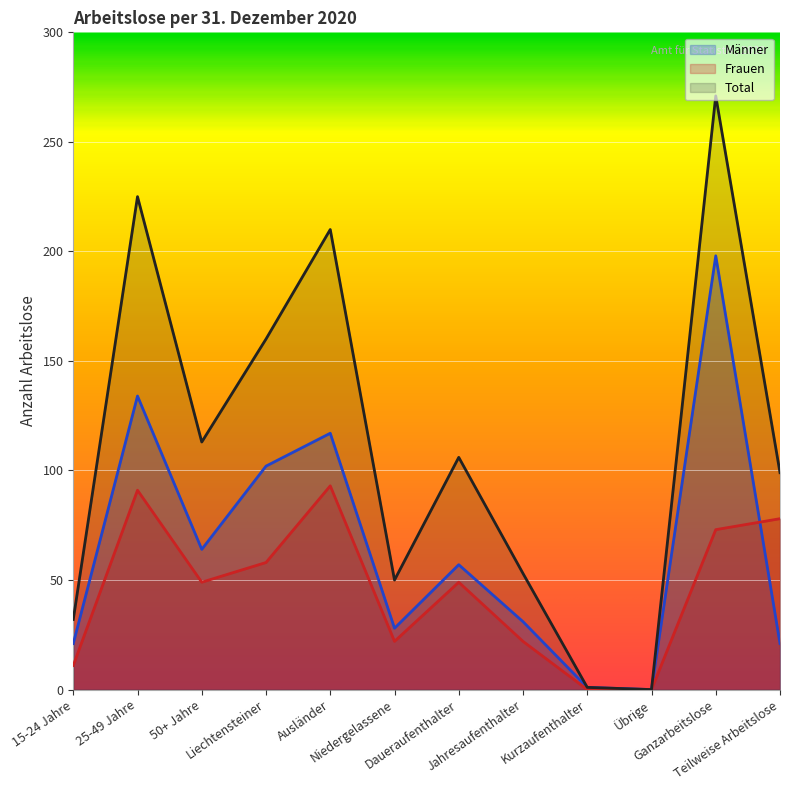

Reading left to right, what are all the values shown in this chart?

Männer: 15-24 Jahre=21	25-49 Jahre=134	50+ Jahre=64	Liechtensteiner=102	Ausländer=117	Niedergelassene=28	Daueraufenthalter=57	Jahresaufenthalter=31	Kurzaufenthalter=1	Übrige=0	Ganzarbeitslose=198	Teilweise Arbeitslose=21
Frauen: 15-24 Jahre=11	25-49 Jahre=91	50+ Jahre=49	Liechtensteiner=58	Ausländer=93	Niedergelassene=22	Daueraufenthalter=49	Jahresaufenthalter=22	Kurzaufenthalter=0	Übrige=0	Ganzarbeitslose=73	Teilweise Arbeitslose=78
Total: 15-24 Jahre=32	25-49 Jahre=225	50+ Jahre=113	Liechtensteiner=160	Ausländer=210	Niedergelassene=50	Daueraufenthalter=106	Jahresaufenthalter=53	Kurzaufenthalter=1	Übrige=0	Ganzarbeitslose=271	Teilweise Arbeitslose=99